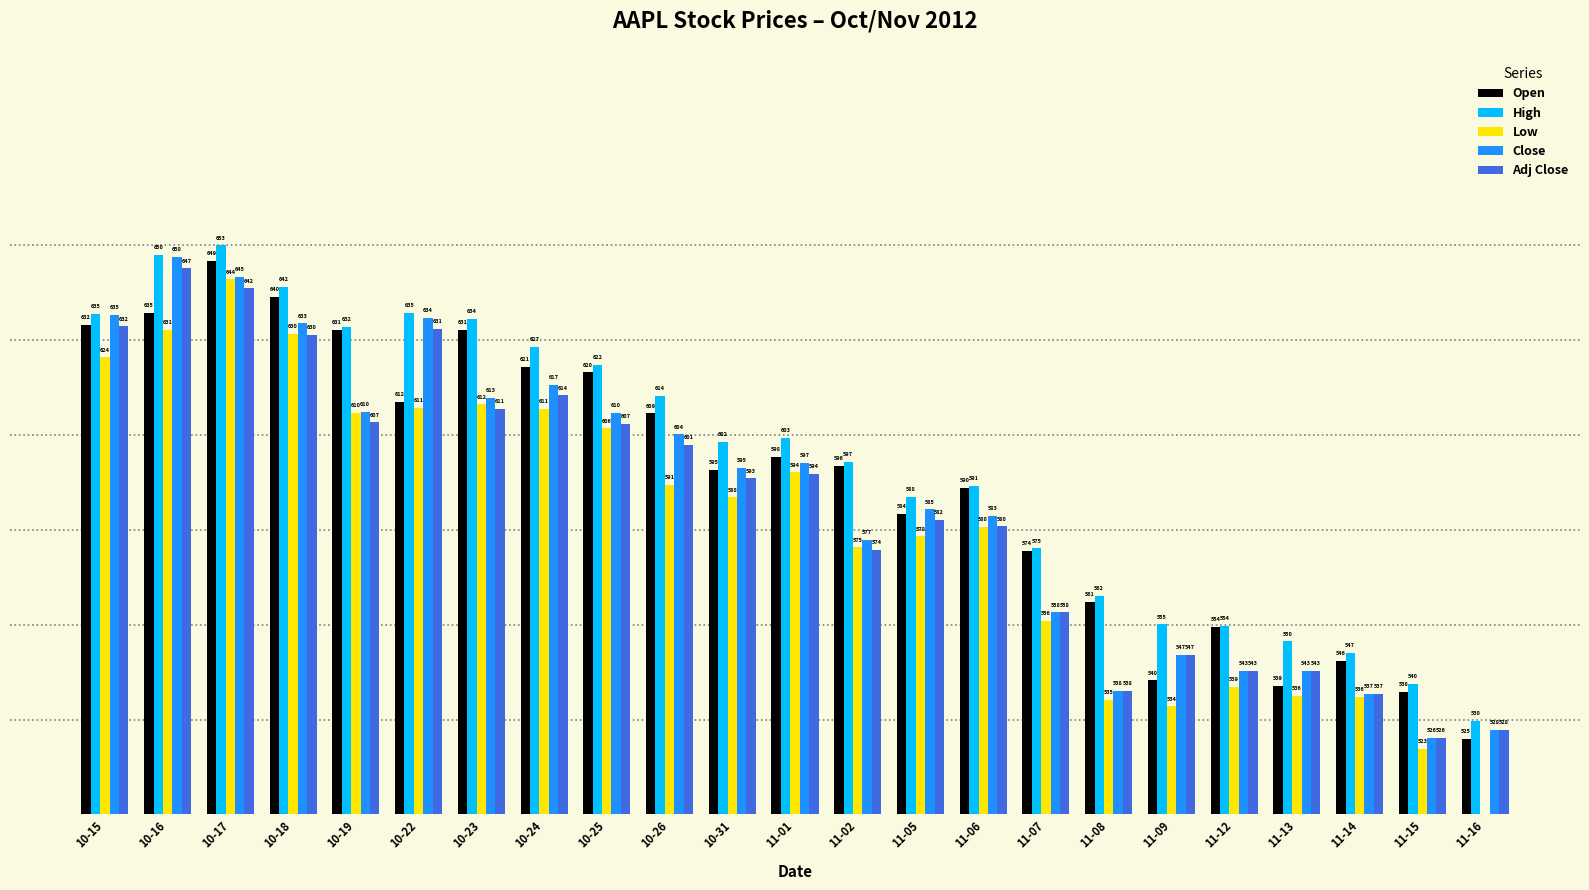

Rank the series by their maximum value, from highest to lowest.

High, Close, Open, Adj Close, Low